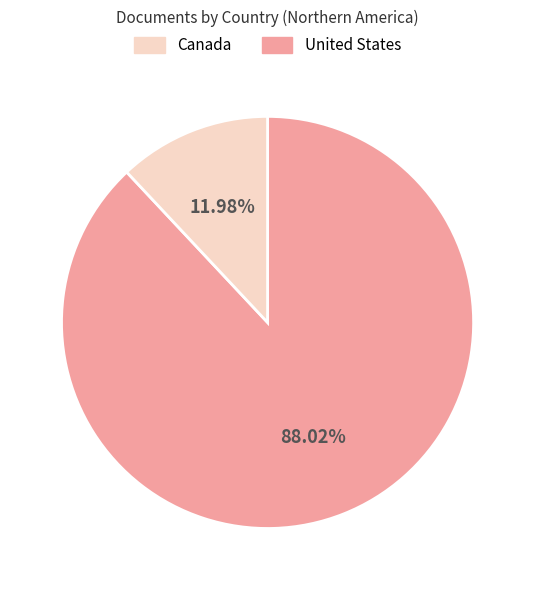

Is there a majority slice in this chart?

Yes